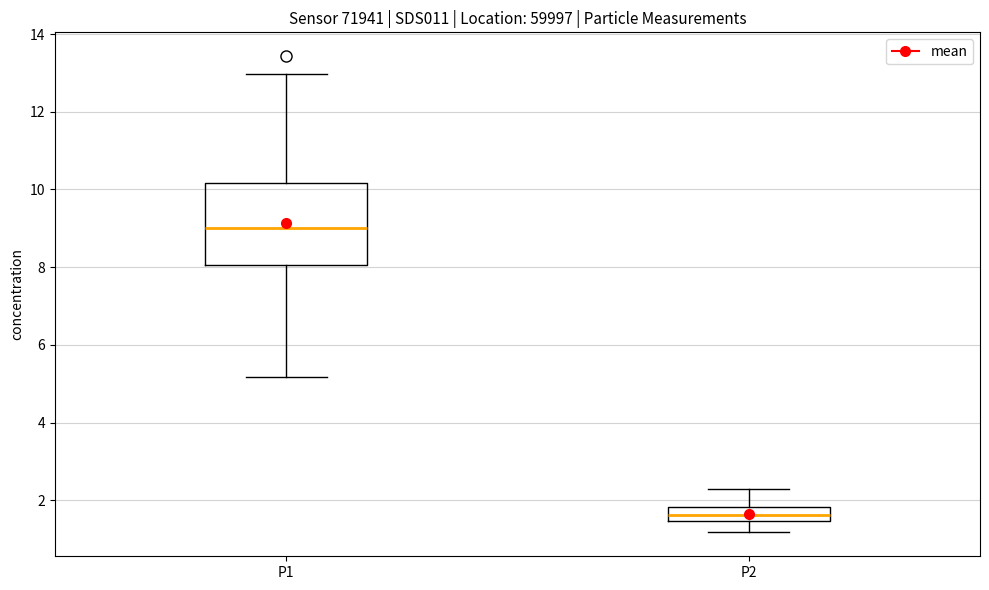

Comparing the boxes themselves (not the whiskers), which one is the tallest?

P1